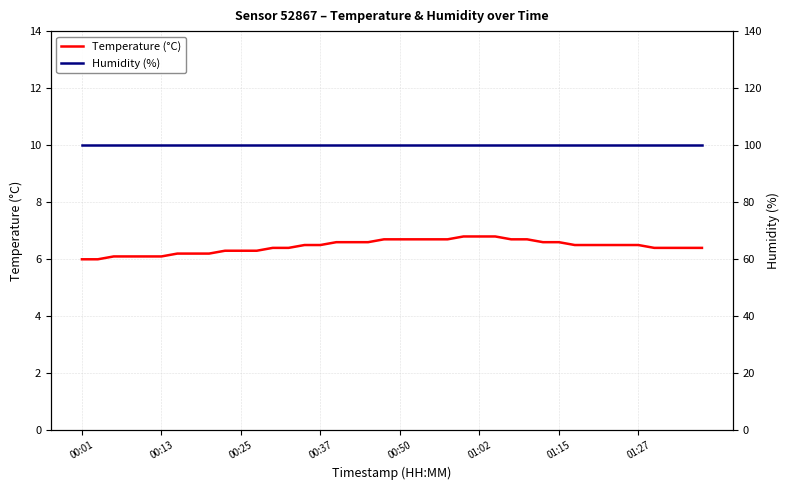

Which series has the largest total across all categories?

humidity